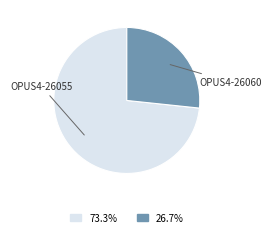

Is it true that OPUS4-26060 is 27% of the pie?

True